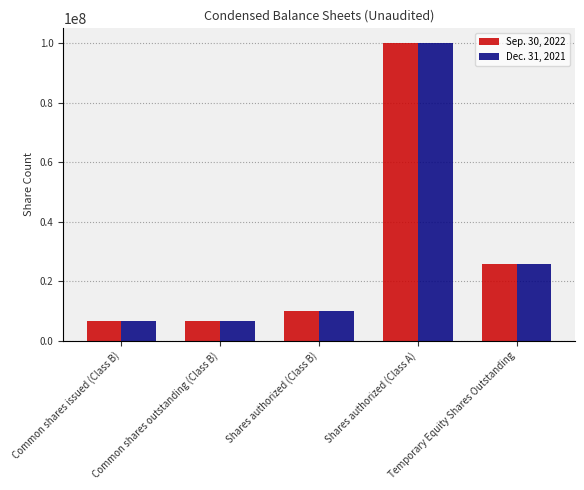

What is the sum of the Sep. 30, 2022 values at Shares authorized (Class B) and Temporary Equity Shares Outstanding?

35875000